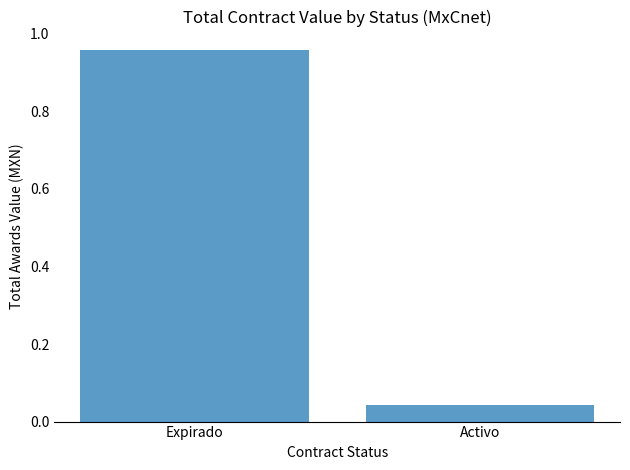

How many distinct data groups are displayed?

1